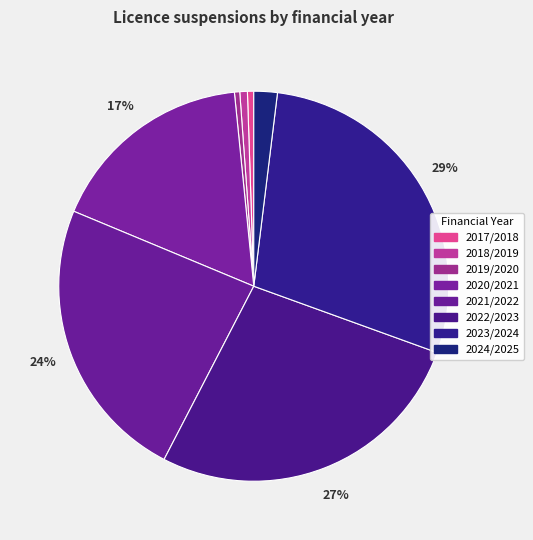

Which has a higher value, 2018/2019 or 2024/2025?

2024/2025